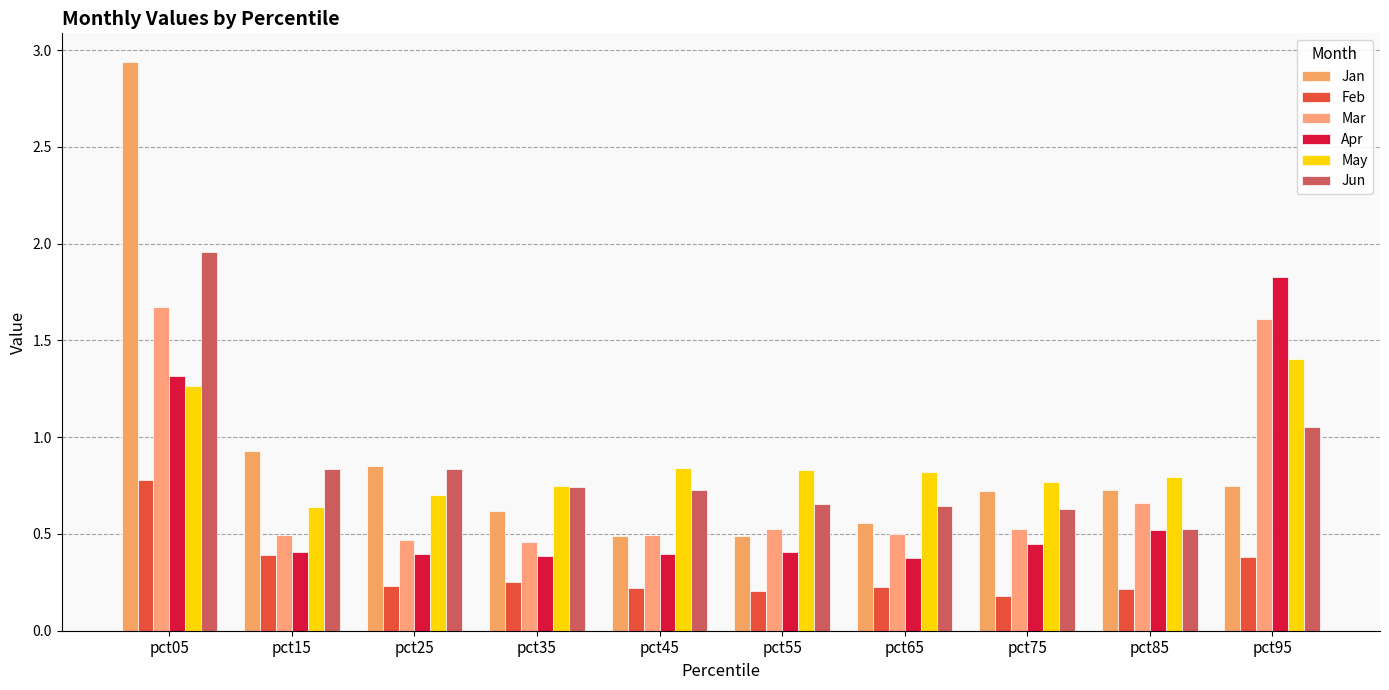

Rank the categories by Jan value from highest to lowest.

pct05, pct15, pct25, pct95, pct85, pct75, pct35, pct65, pct55, pct45